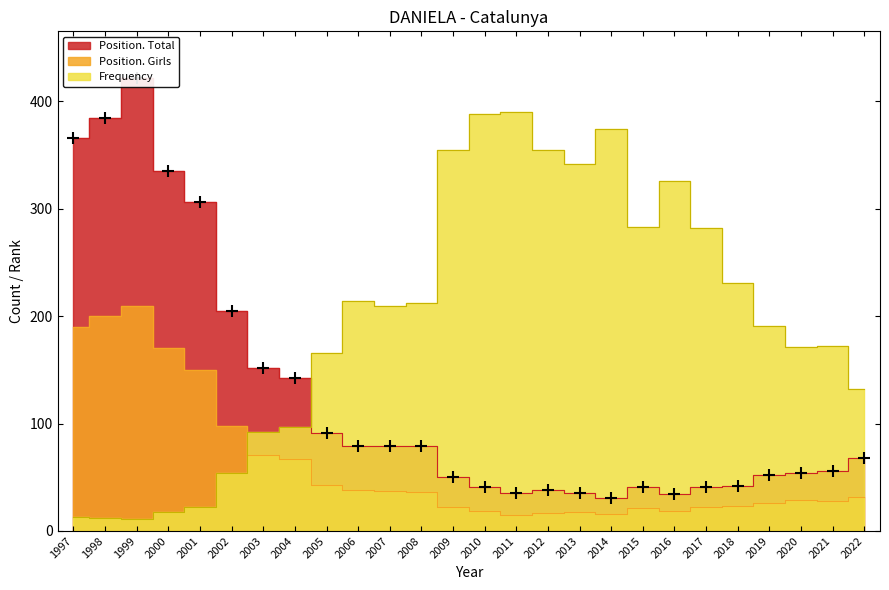

What is the maximum value for Frequency?

390